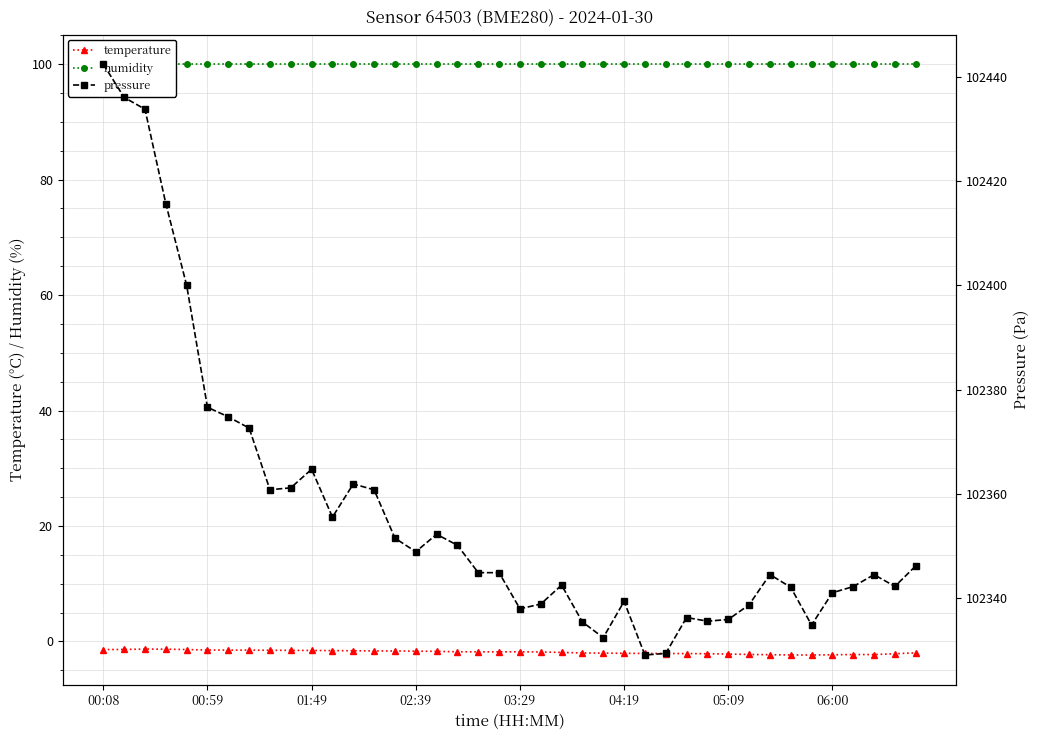

How many distinct data groups are displayed?

3